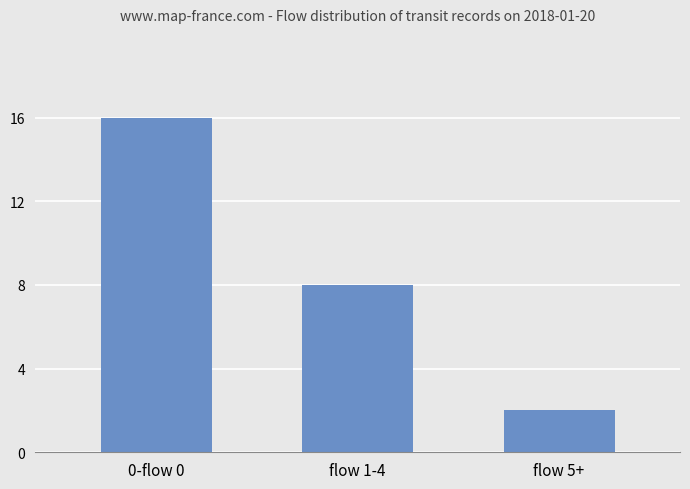

The value at flow 1-4 is 8. True or false?

True